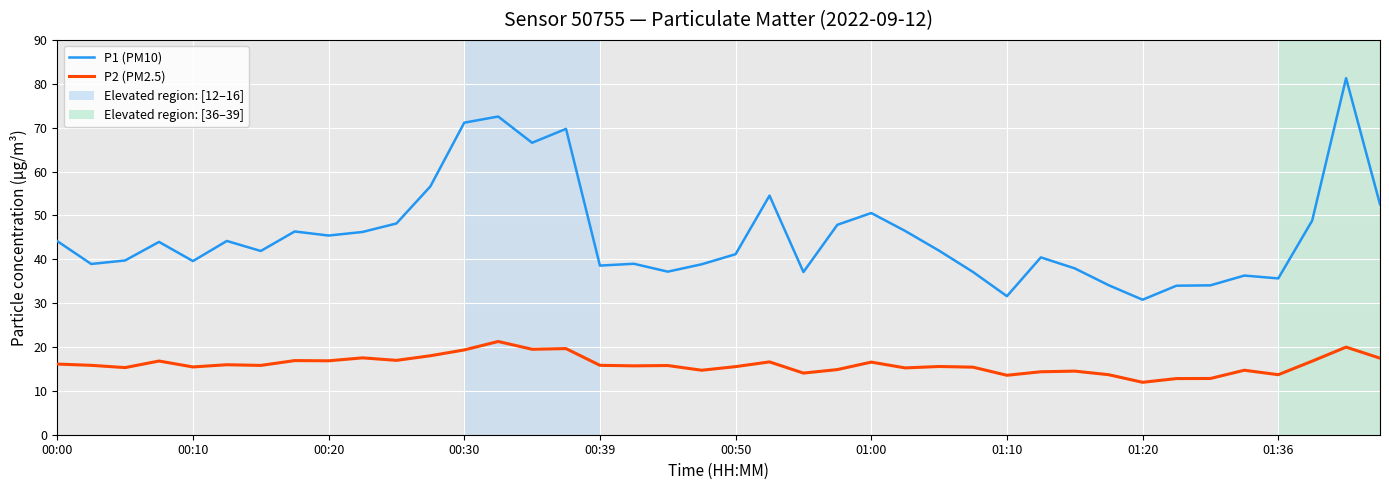

How many lines are shown in the chart?

2